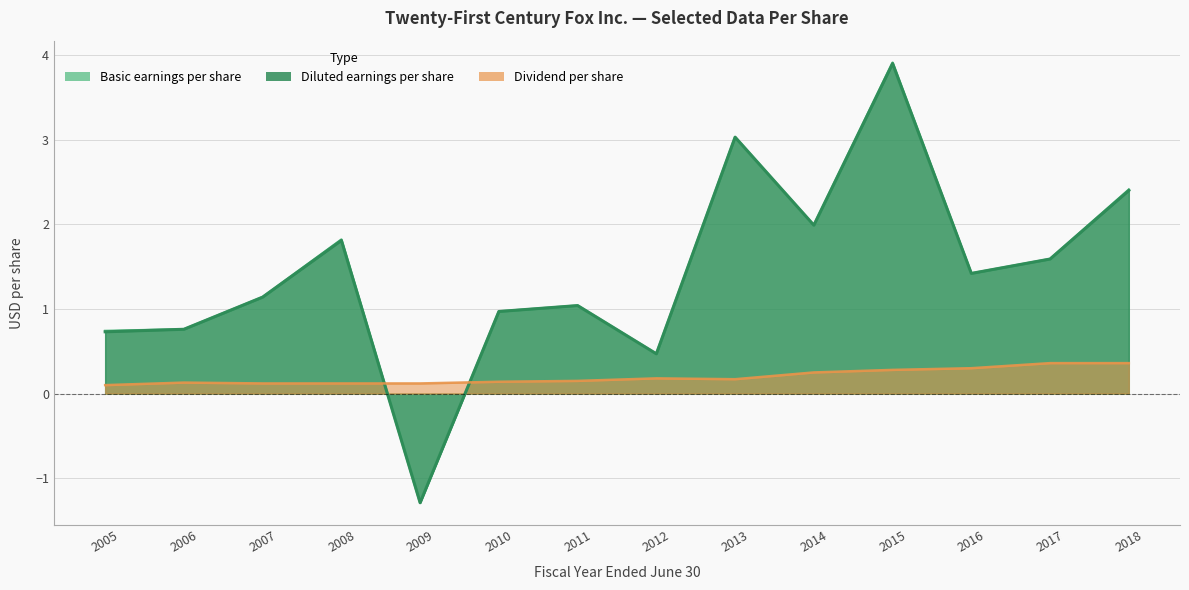

Is it true that Dividend per share equals 0.2 at 2007?

False